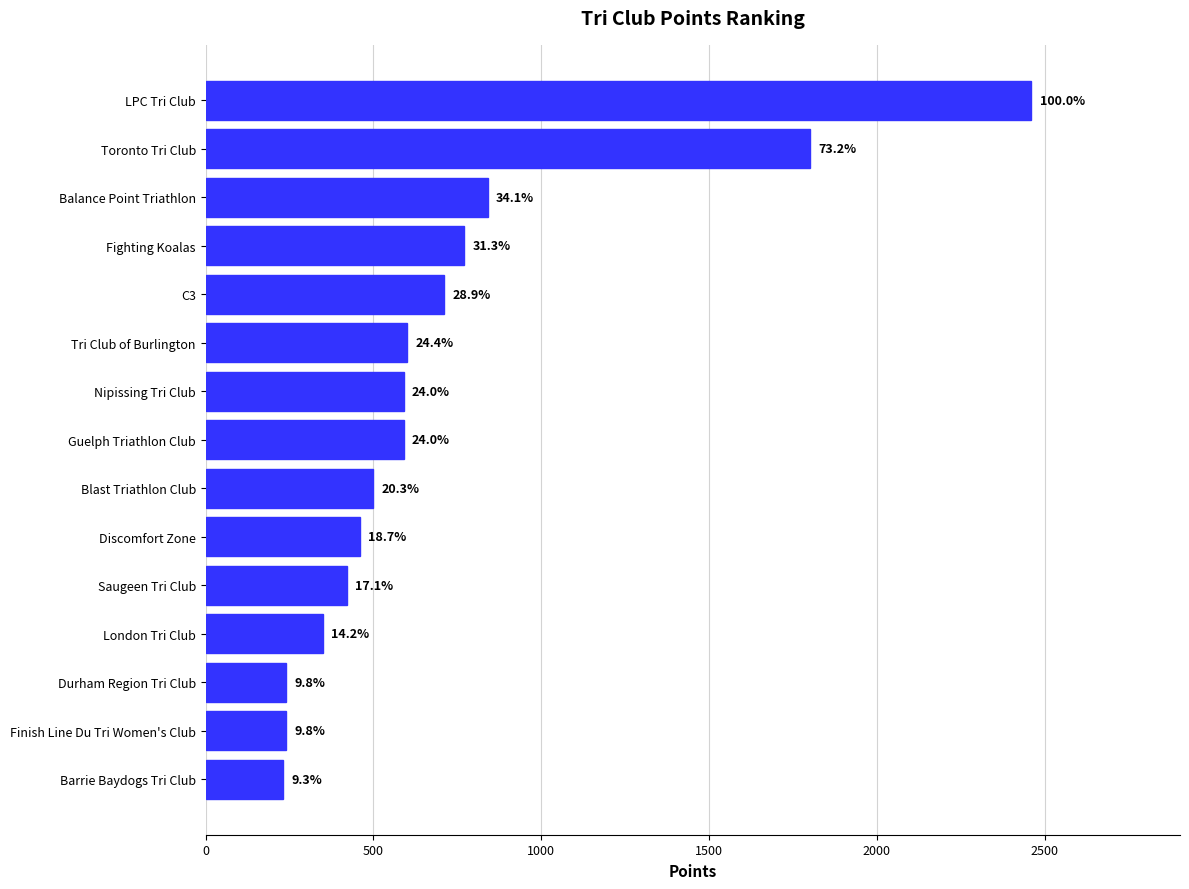

What is the difference between the maximum and minimum values?

2230